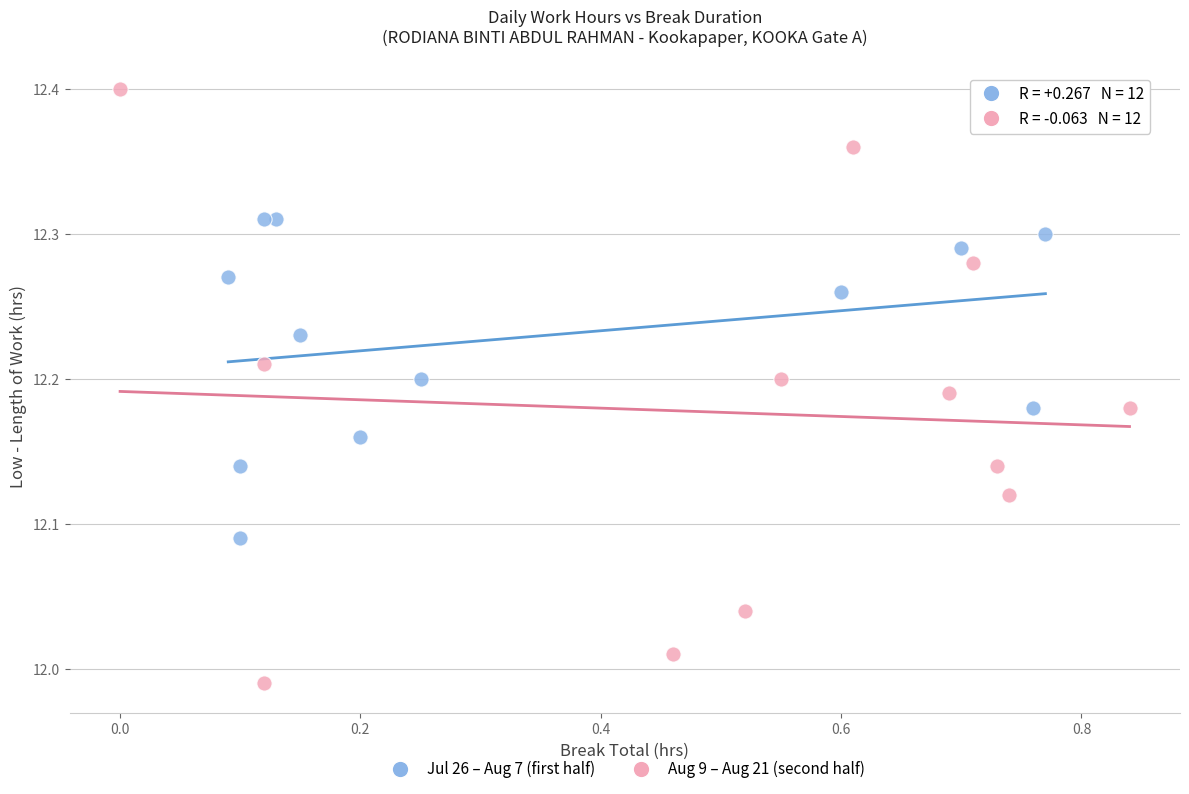

Which series has the largest Y range (max minus min)?

Aug 9 – Aug 21 (second half)